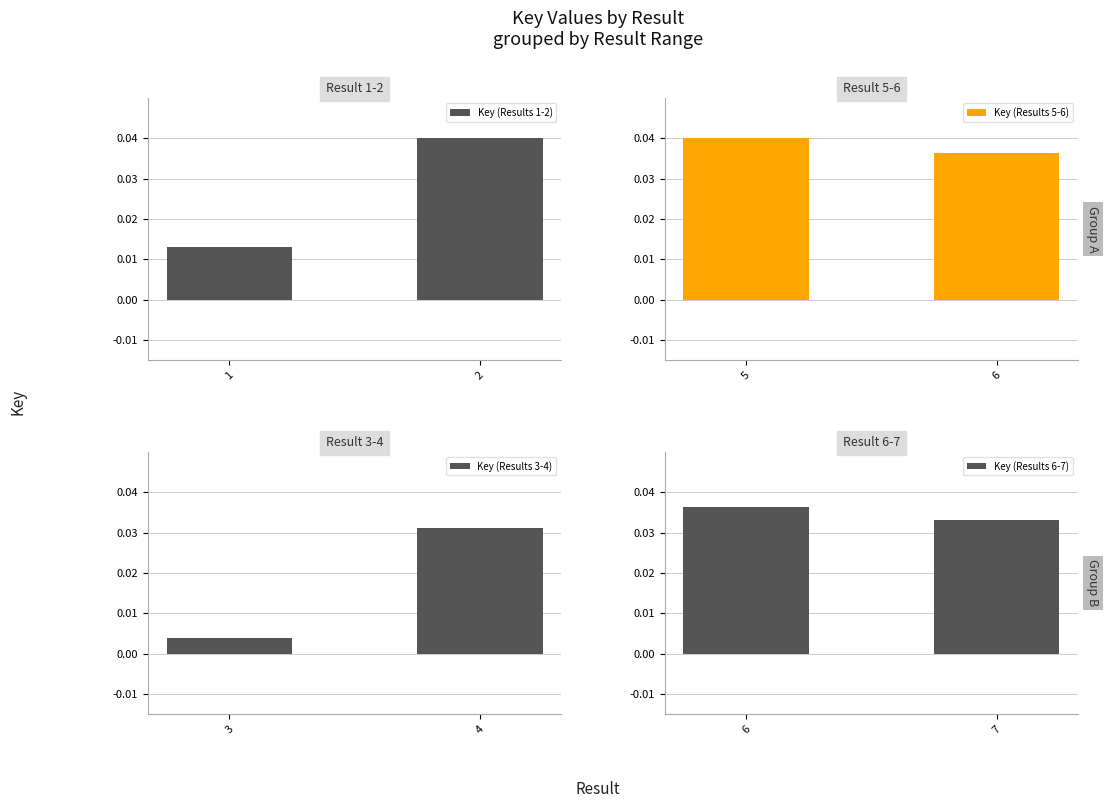

True or false: Key (Results 1-2) has a value of 0.0 at 2.

False